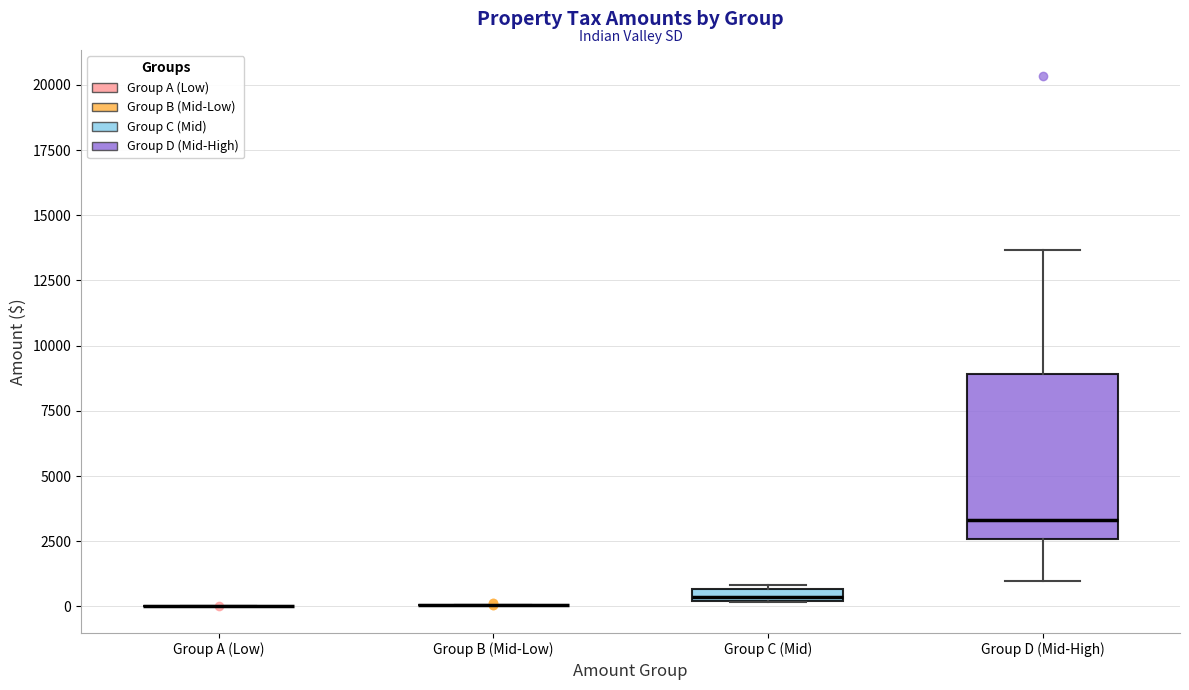

Where does the upper whisker of the box for Group D (Mid-High) end on the y-axis? The values are not printed on the chart, so give them approximately, as read against the axis.

13500